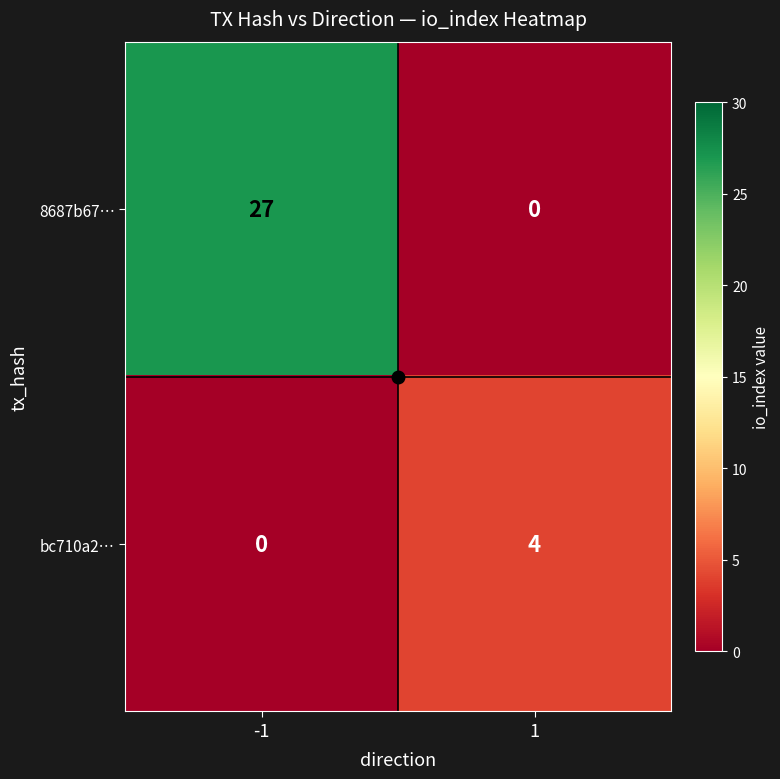

What is the total value across all series at -1?

27